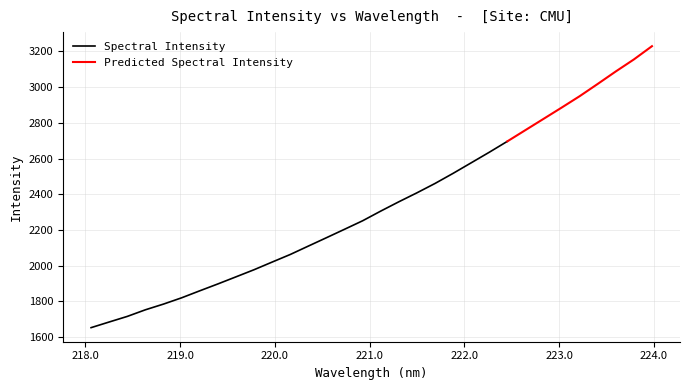

What is the sum of all values?

74745.2